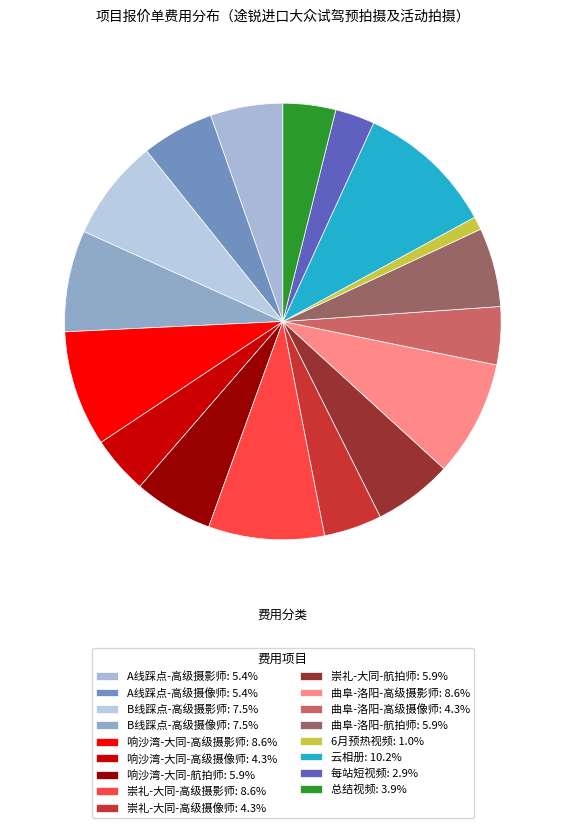

True or false: 每站短视频 accounts for 12% of the total.

False